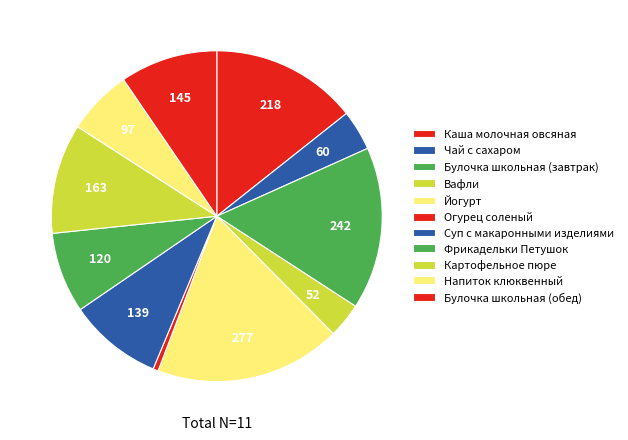

How many slices are in this pie chart?

11